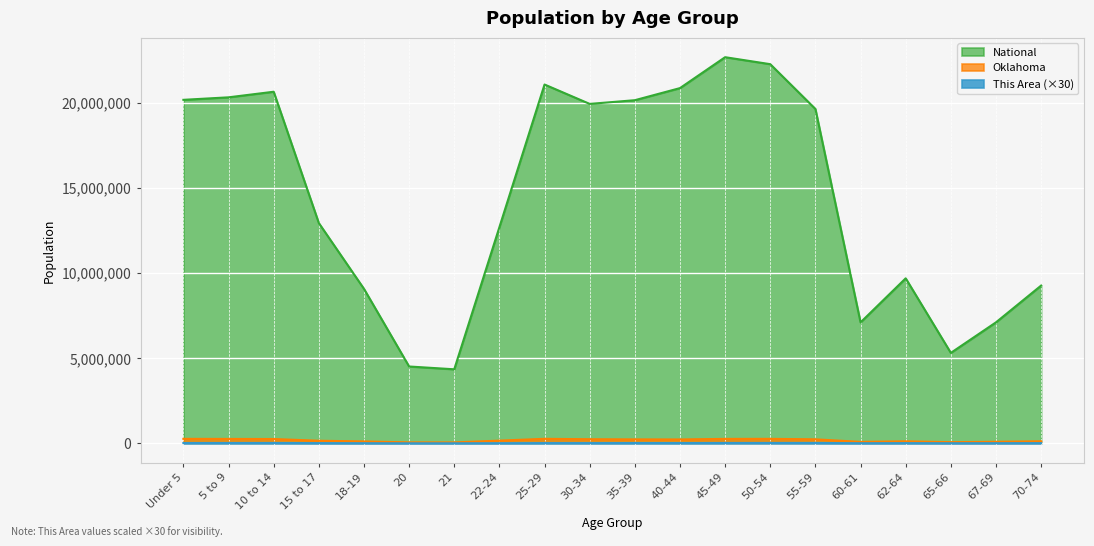

True or false: Oklahoma and This Area cross at least once.

False